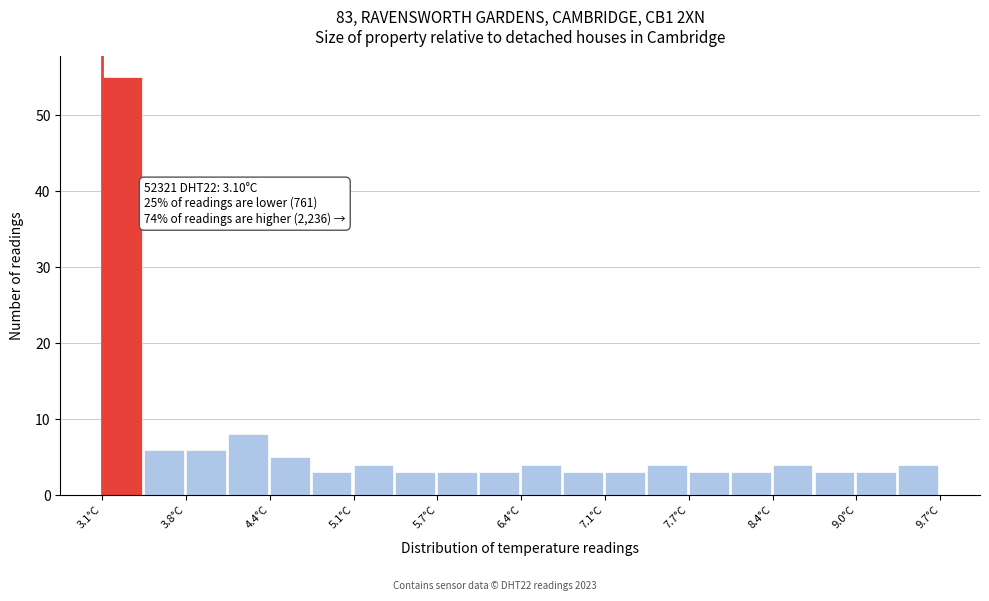

Read against the x-axis, roughly where is the centre of the tallest bar?

3.3